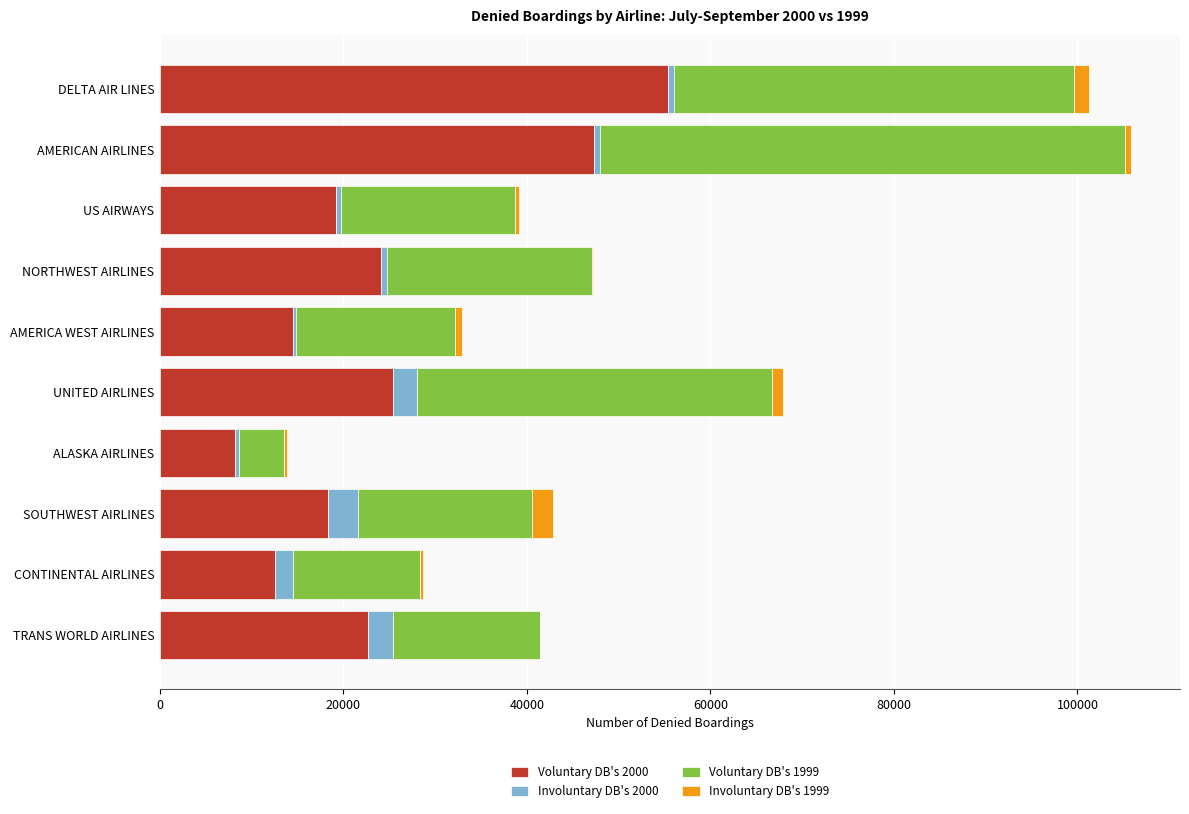

At which label does Voluntary DB's 2000 reach its peak?

DELTA AIR LINES